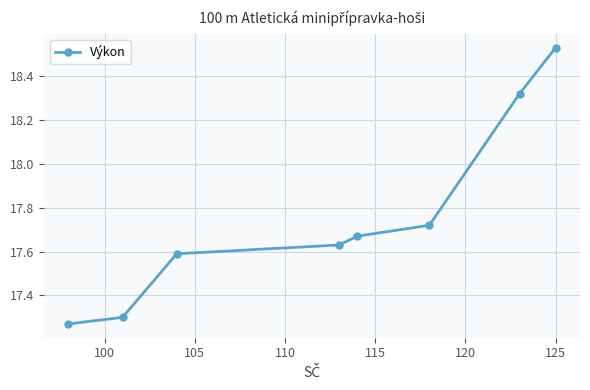

What is the difference between the maximum and second lowest values?

1.2